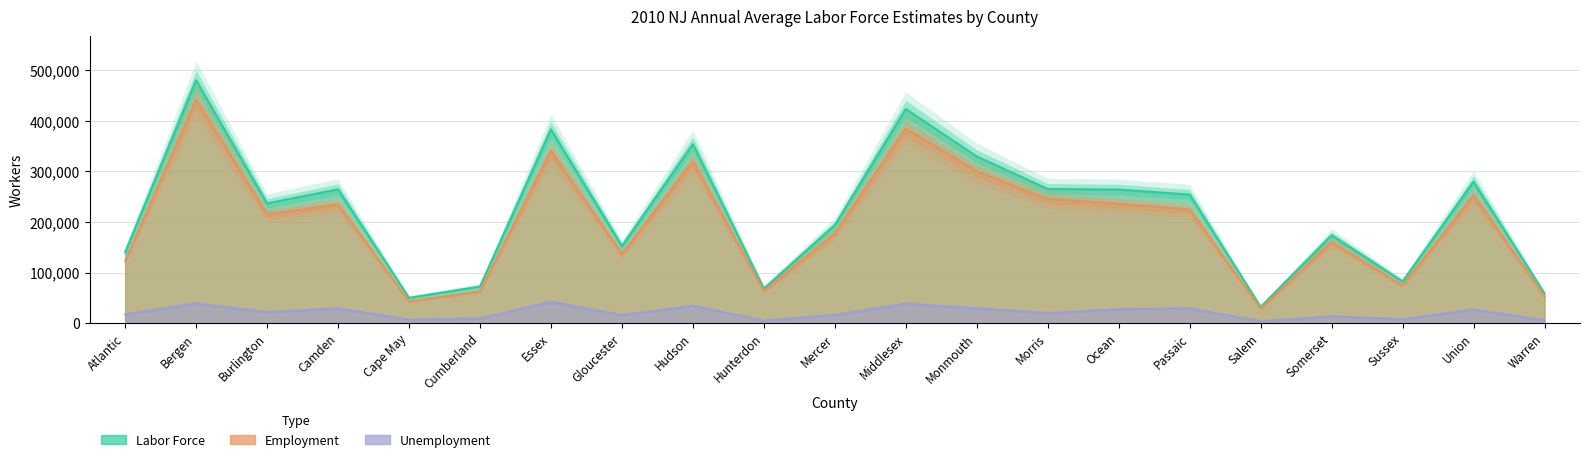

Rank the series at Mercer from lowest to highest value.

Unemployment, Employment, Labor Force